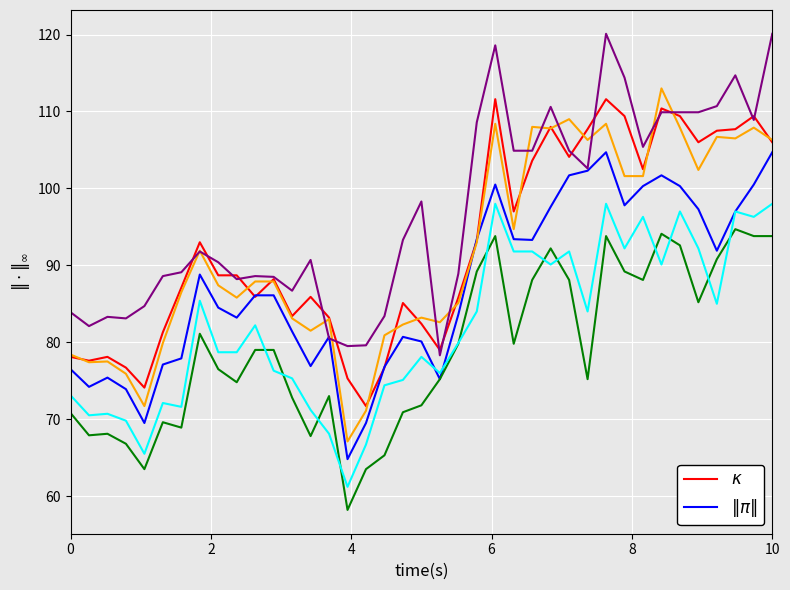

What is the smallest value displayed?

58.2